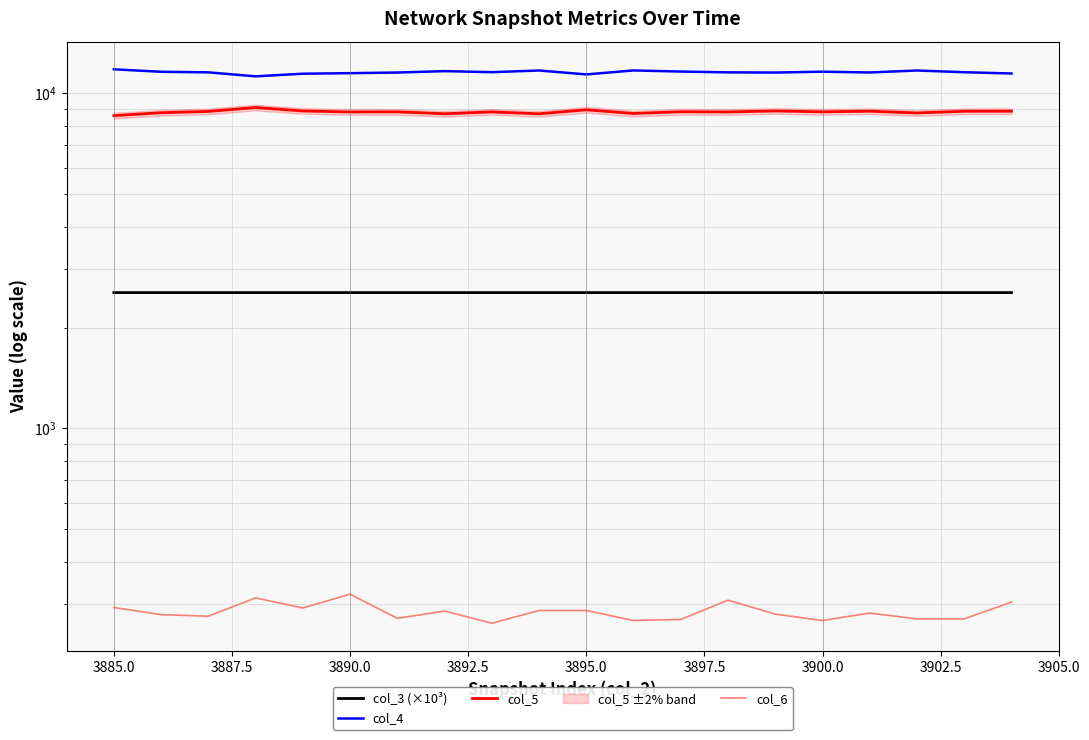

Does the chart have visible grid lines?

Yes